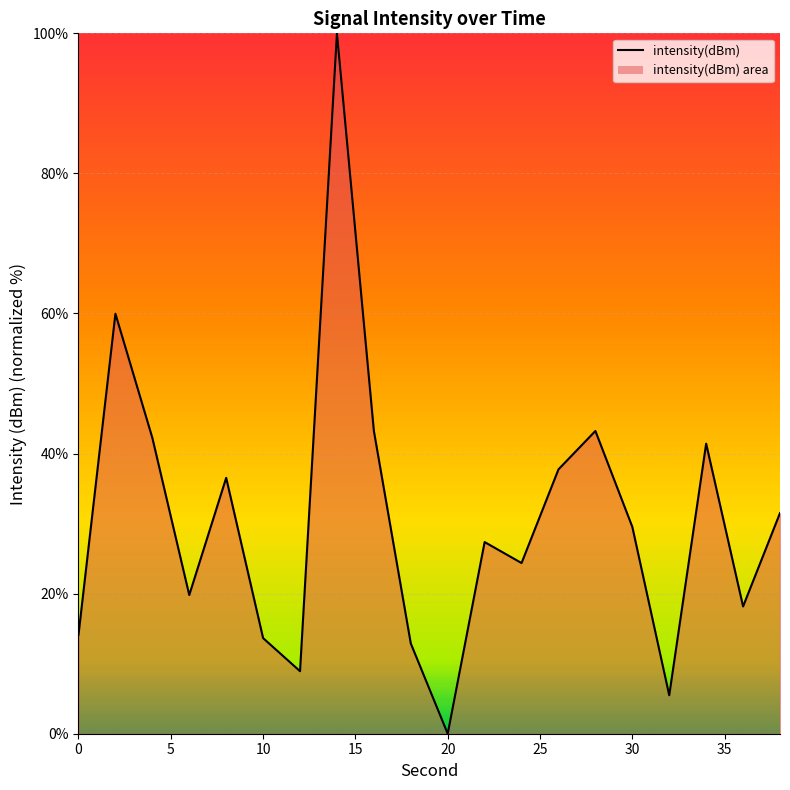

What is the average value?

30.5